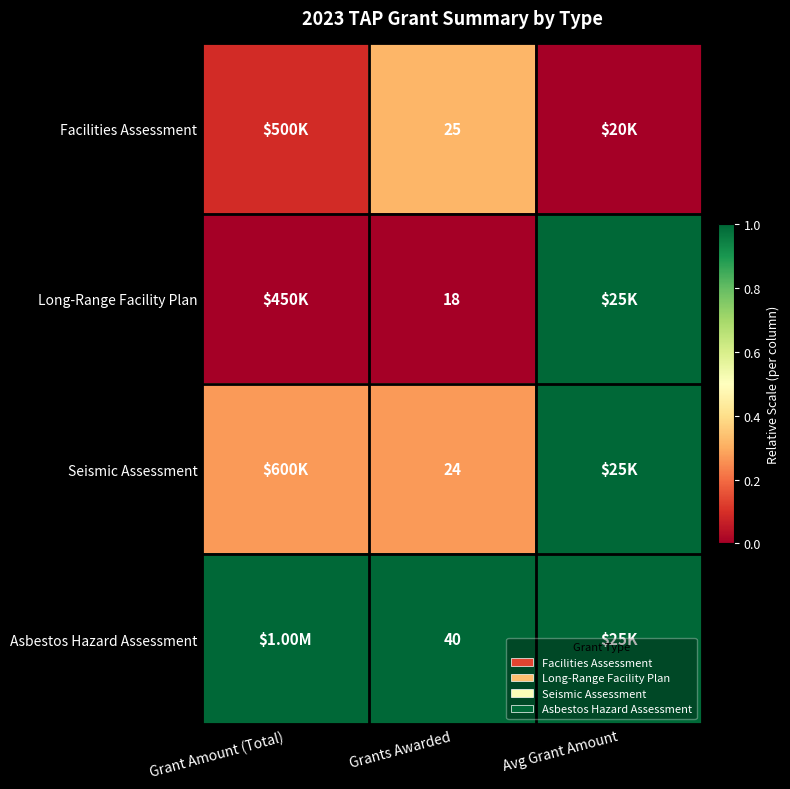

List the series in order of their peak value, highest first.

Long-Range Facility Plan, Seismic Assessment, Asbestos Hazard Assessment, Facilities Assessment